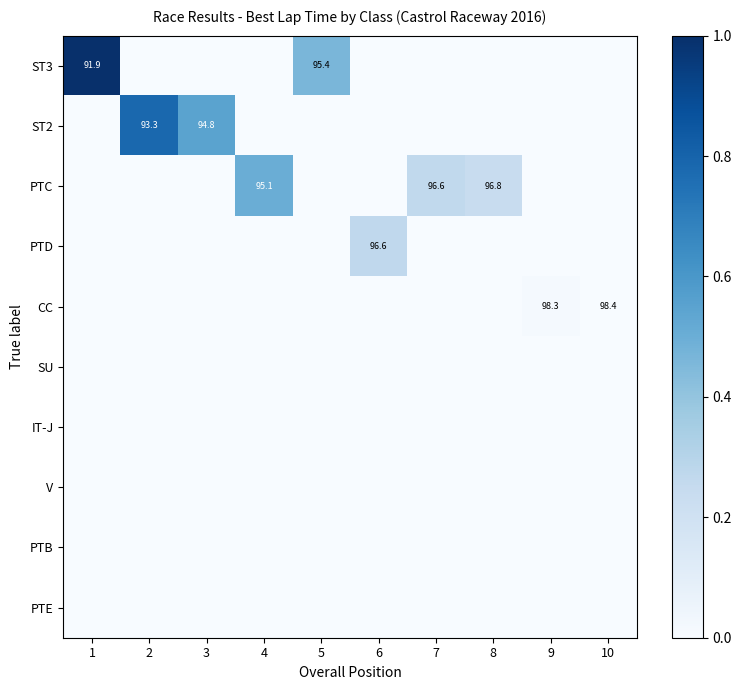

List the labels in order of SU value, smallest first.

1, 2, 3, 4, 5, 6, 7, 8, 9, 10